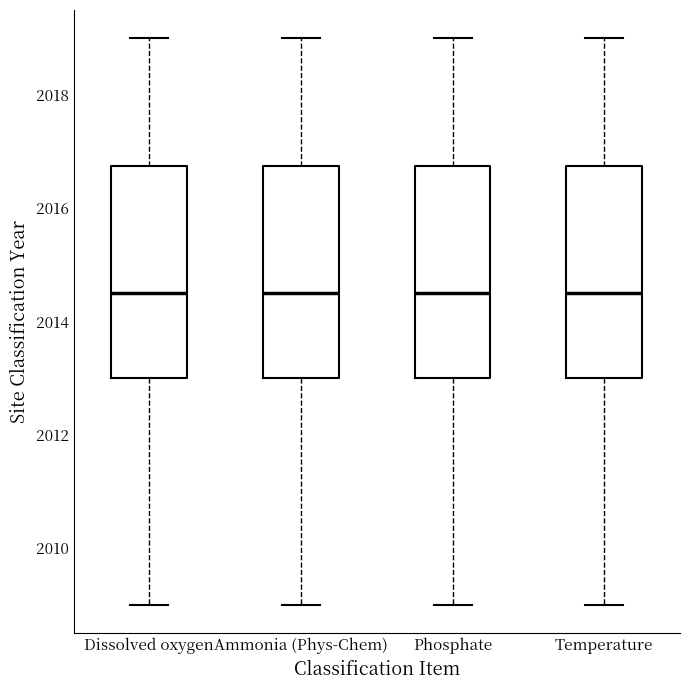

Reading left to right, read every box against the y-axis: the position of its median line, the range the box covers, and the ends of its whiskers. The values are not printed on the chart, so give them approximately, as read against the axis.

Dissolved oxygen: median 2014.6, box 2013.0 to 2016.8, whiskers 2009.0 to 2019.0
Ammonia (Phys-Chem): median 2014.6, box 2013.0 to 2016.8, whiskers 2009.0 to 2019.0
Phosphate: median 2014.6, box 2013.0 to 2016.8, whiskers 2009.0 to 2019.0
Temperature: median 2014.6, box 2013.0 to 2016.8, whiskers 2009.0 to 2019.0